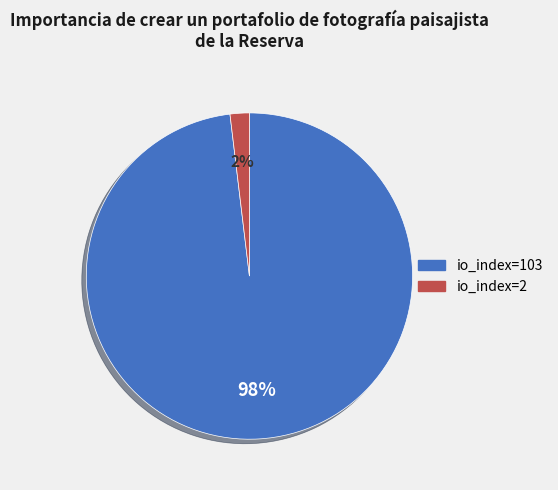

True or false: io_index=2 accounts for 11% of the total.

False